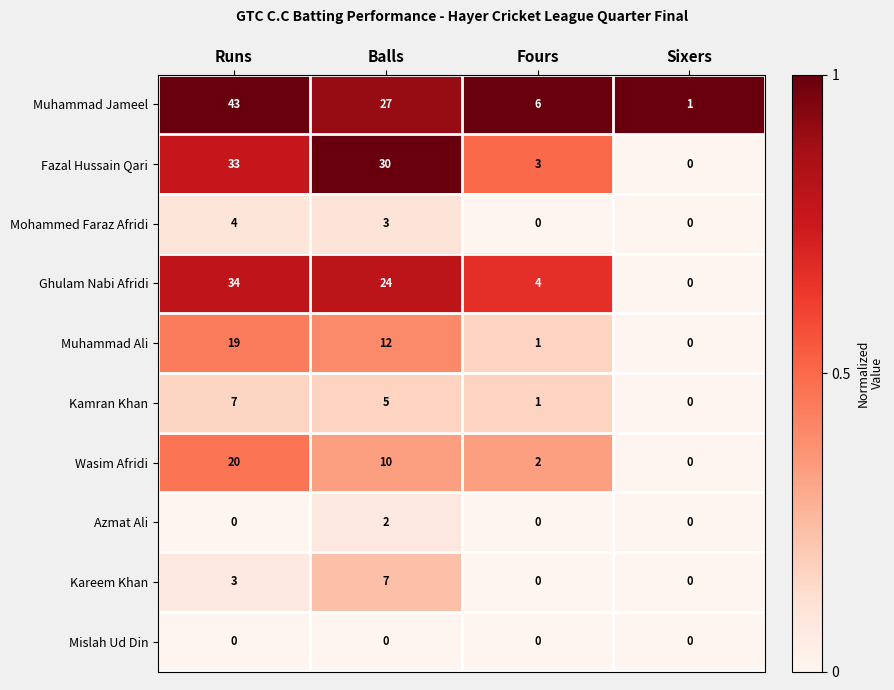

What is the difference between the second highest and minimum values in the Kareem Khan series?

3